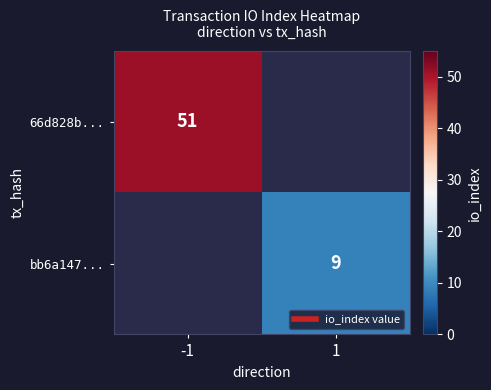

What is the spread (max minus min) of values at 1?

9